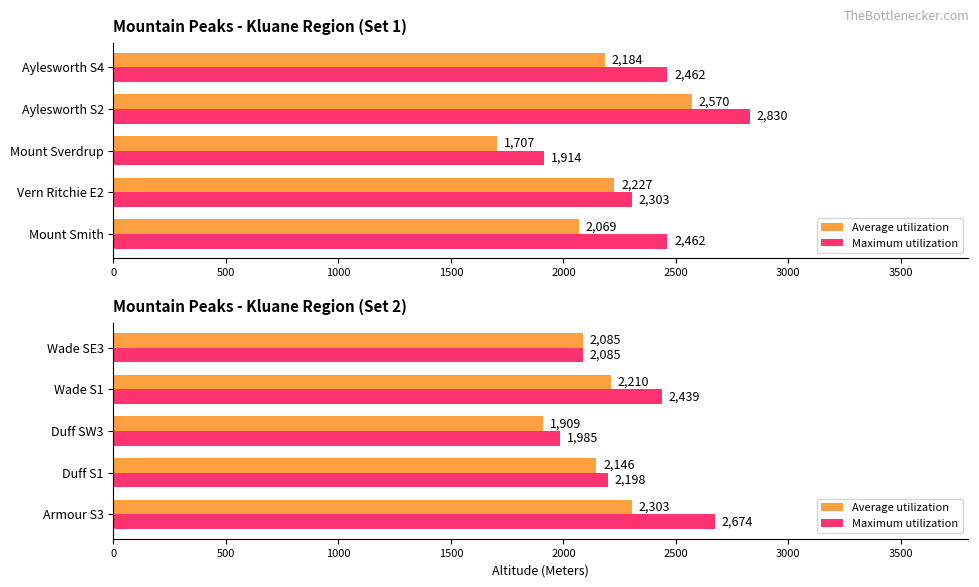

Which series has the largest total across all categories?

Maximum utilization